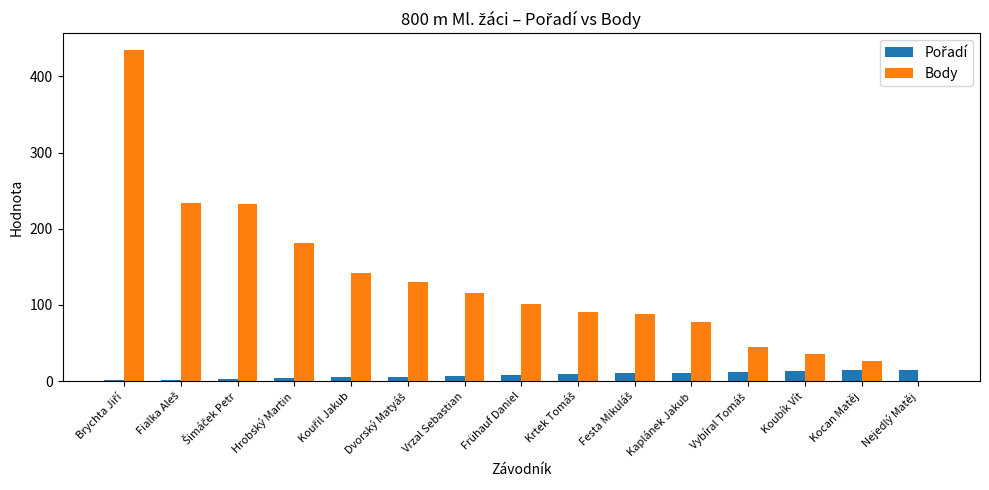

The value of Body at Frühauf Daniel is 28. True or false?

False